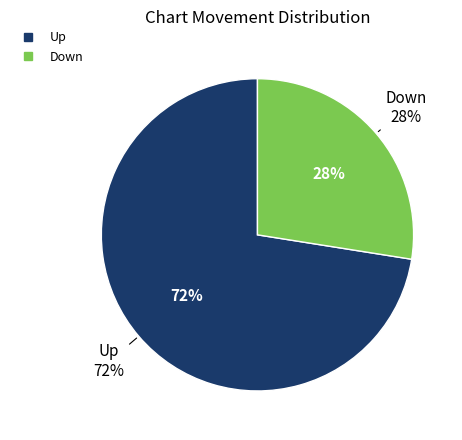

What percentage do down and up together represent?

100.0%